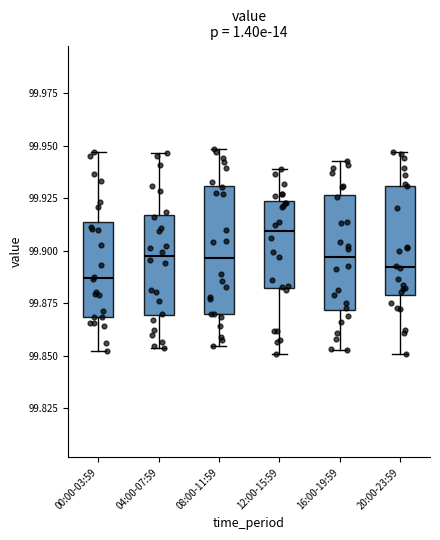

Which box has the highest median line?

12:00-15:59